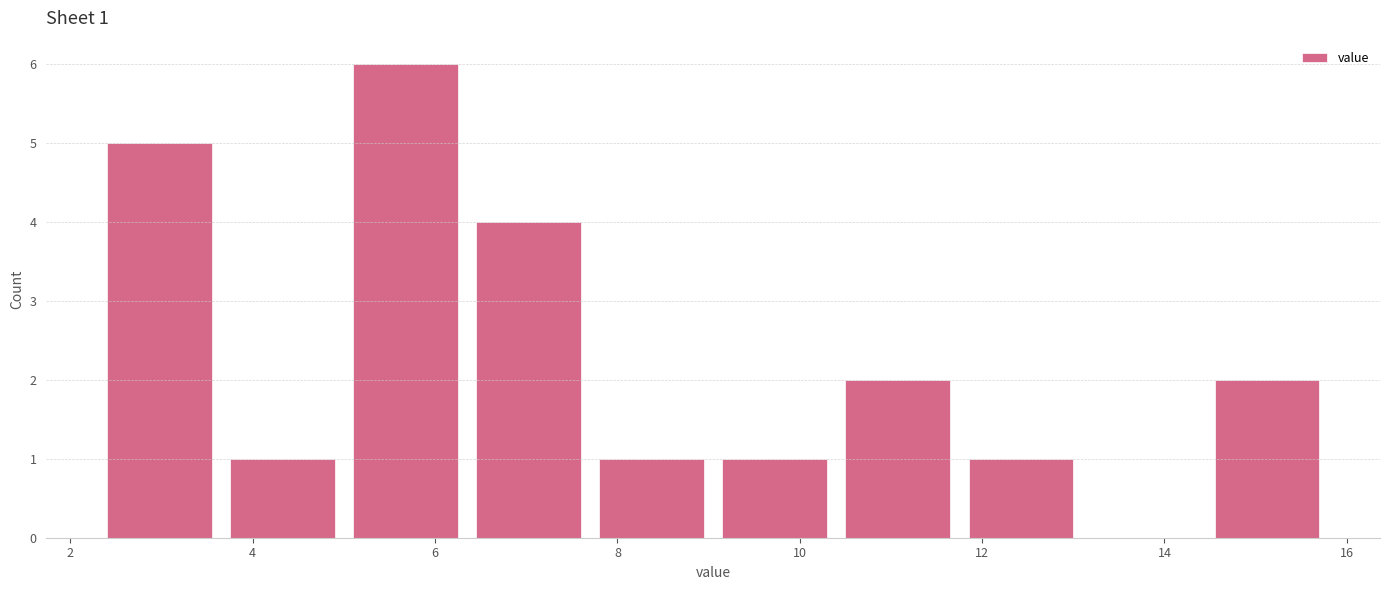

Over which range of the x-axis is the bar tallest?

5.00 to 6.35